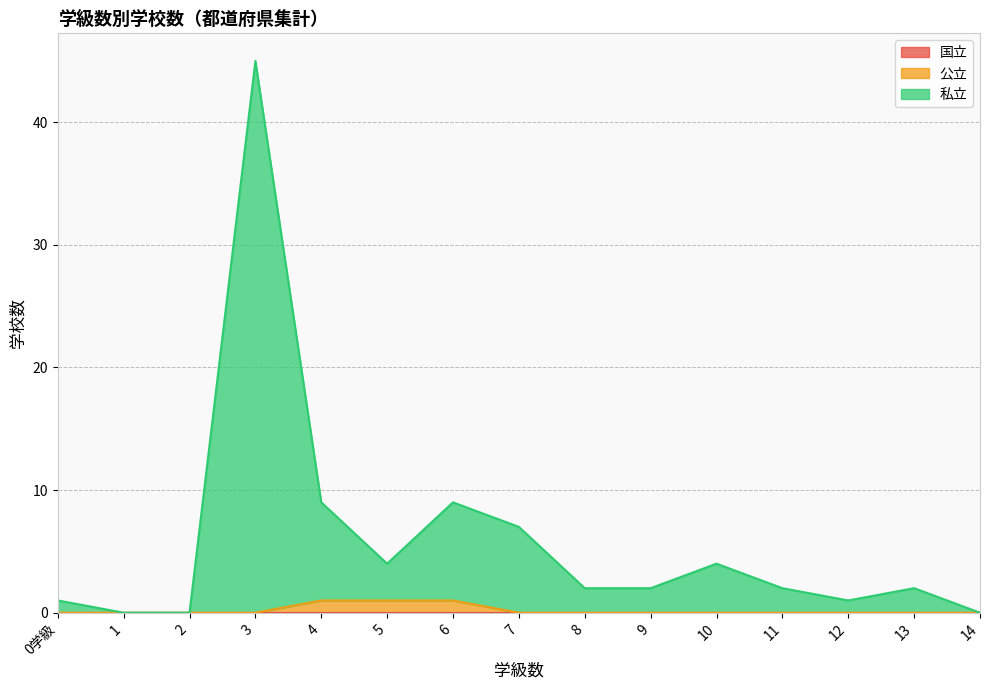

True or false: 私立 and 公立 cross at least once.

False